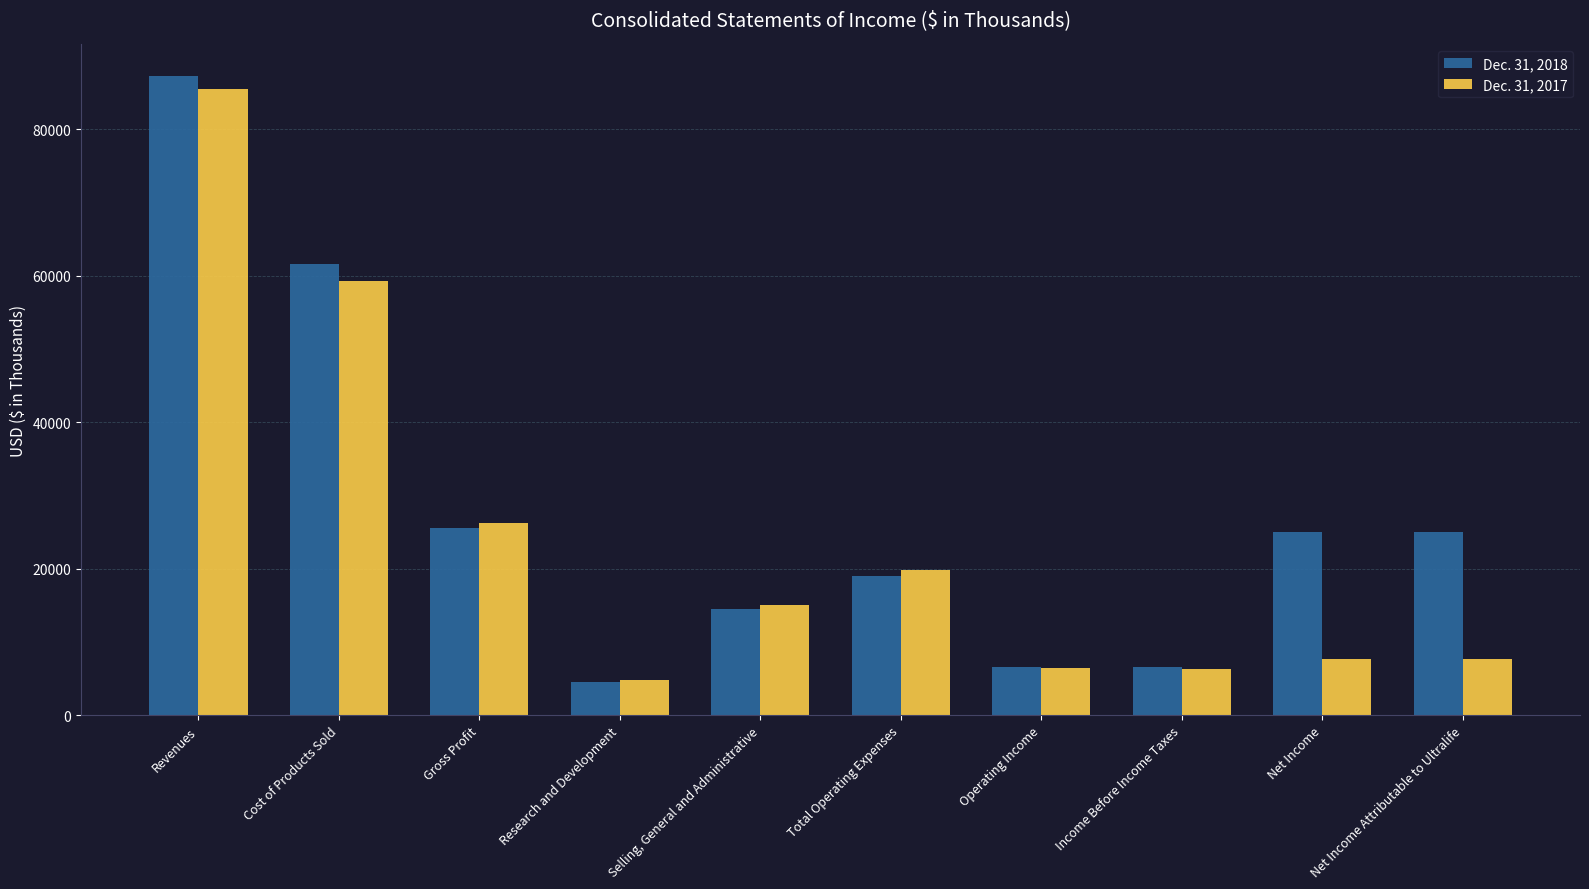

Where does the Dec. 31, 2018 series first go above 24930?

Revenues